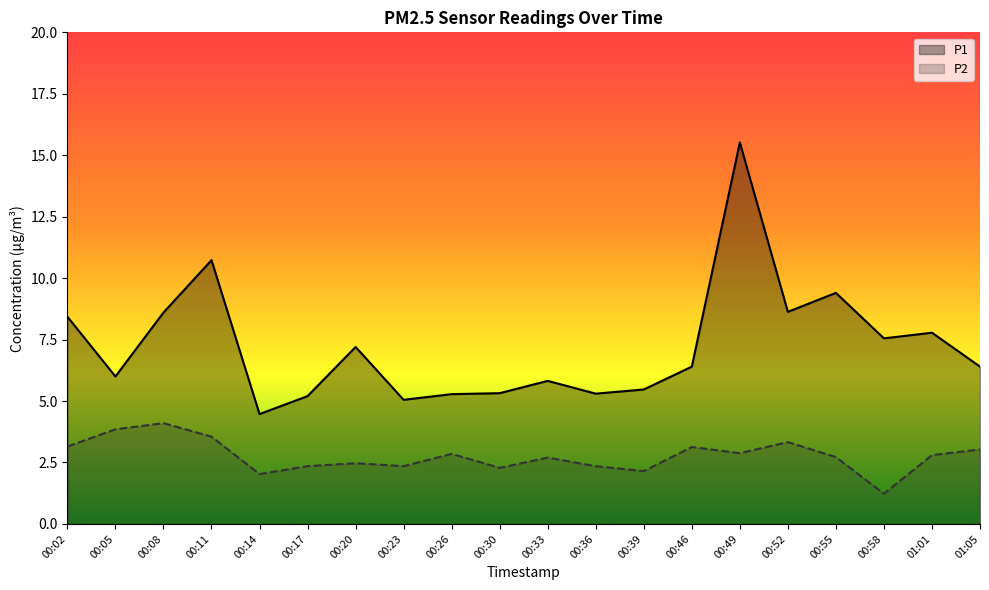

What is the sum of all P2 values?

55.3